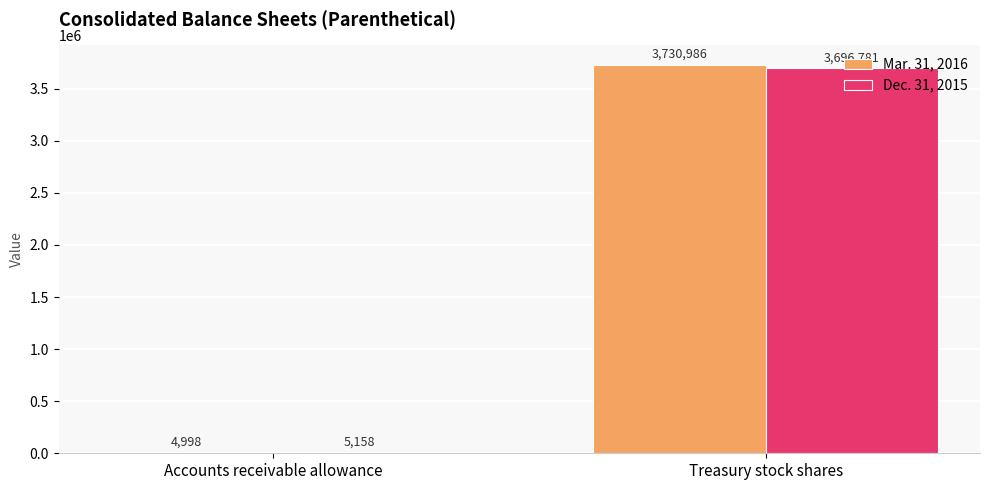

What is the sum of all Dec. 31, 2015 values?

3701939